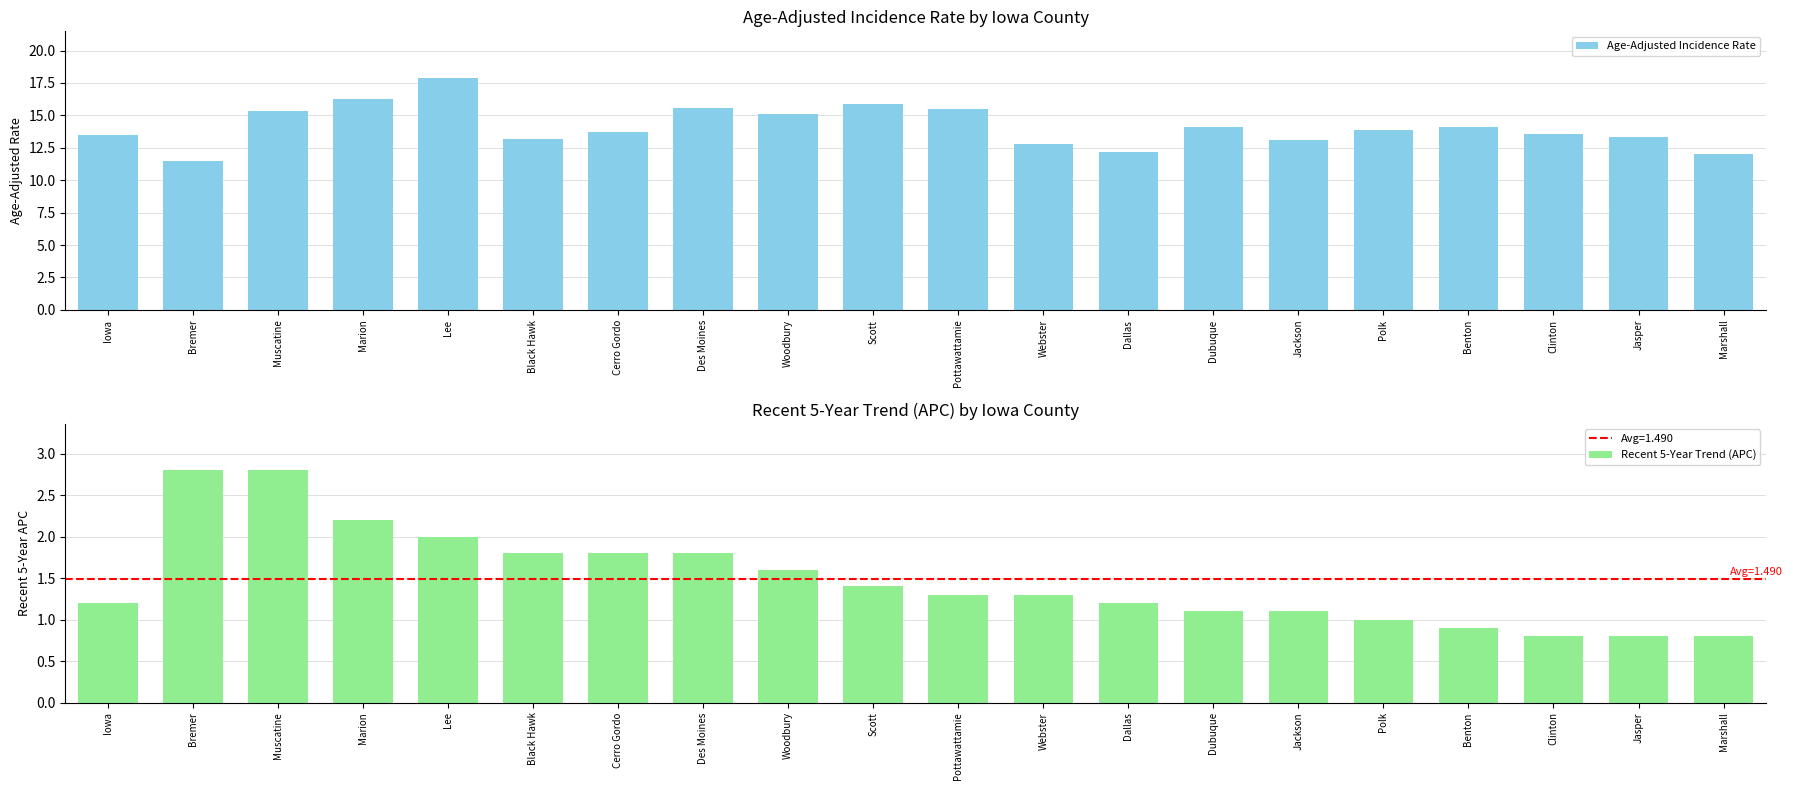

Rank the series by their average value, from highest to lowest.

Age-Adjusted Incidence Rate, Recent 5-Year Trend (APC)